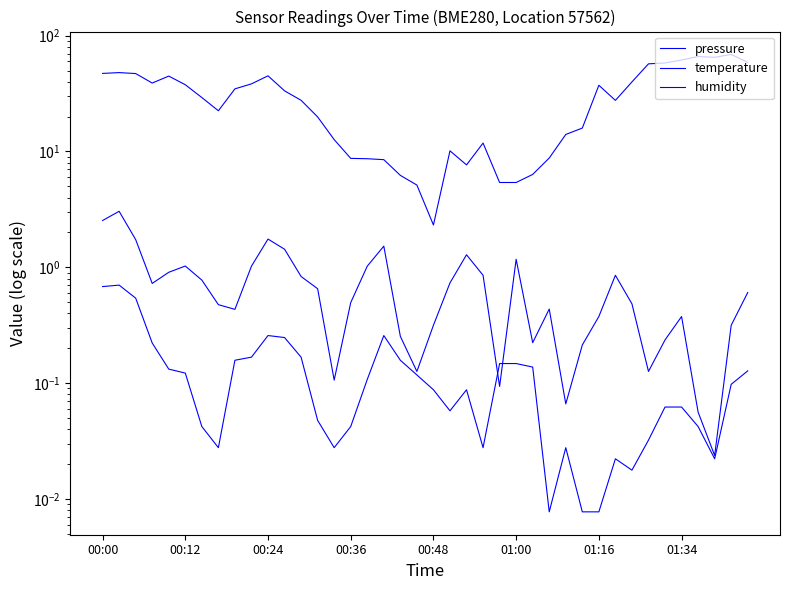

At which category is the sum across all series the highest?

38